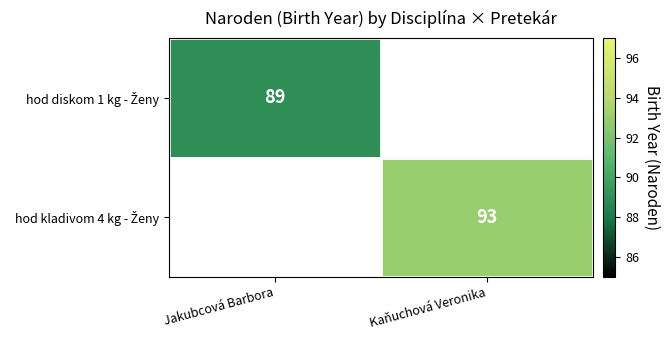

How many series are shown in this chart?

2